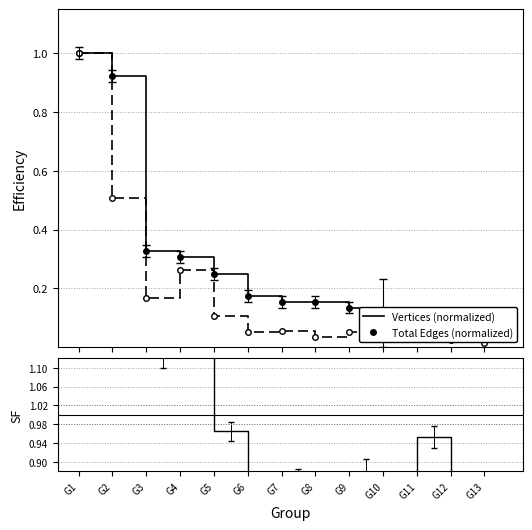

What is the value of the Vertices (normalized) point at the 5th from the left?

0.2